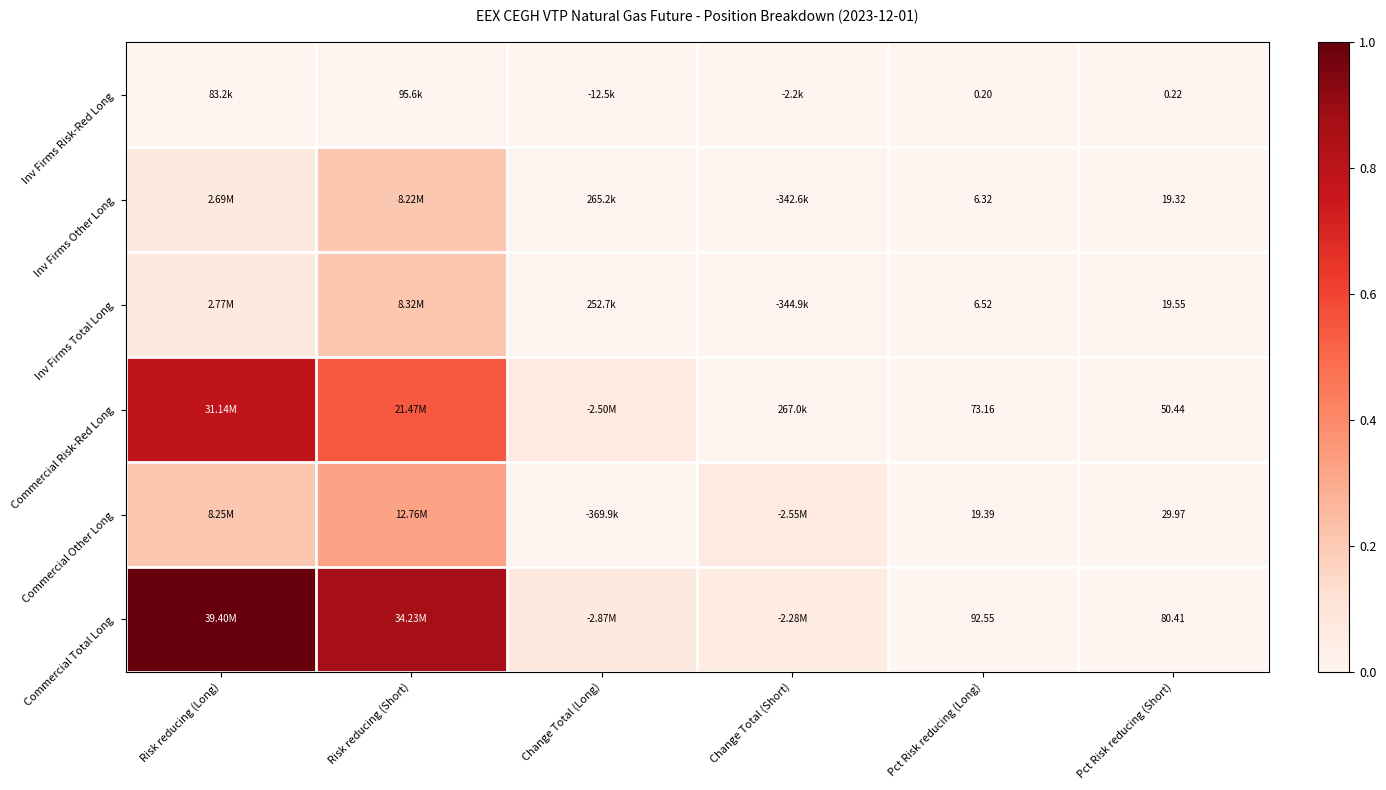

At which label is Inv Firms Risk-Red Long closest to 0?

Pct Risk reducing (Long)